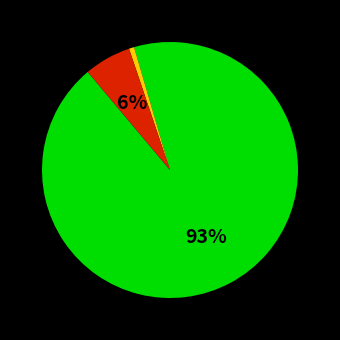

Is there any slice that represents more than half of the pie?

Yes